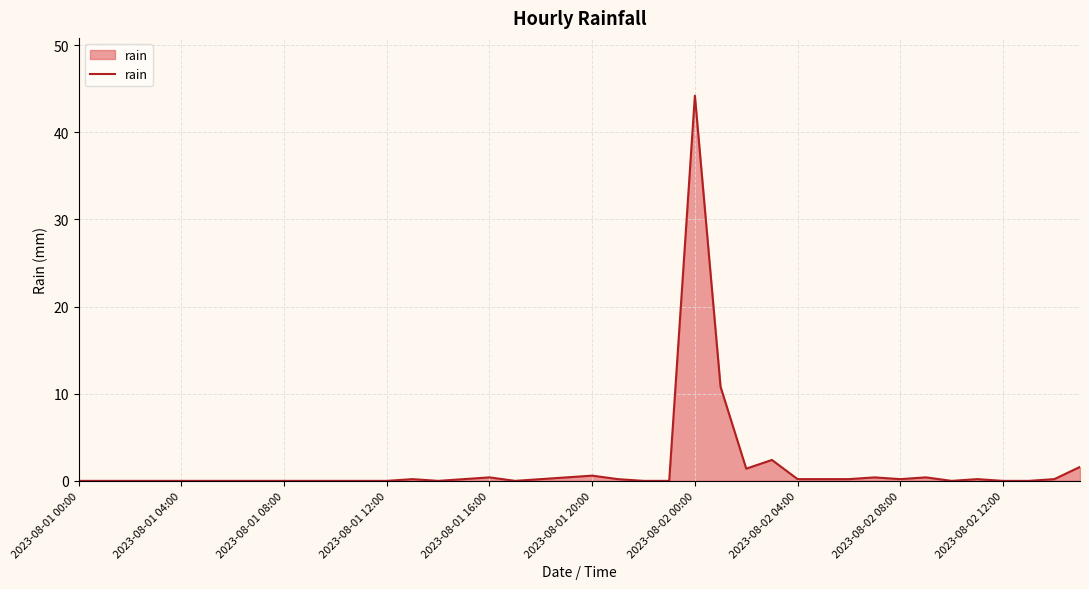

What is the maximum value shown in the chart?

44.2